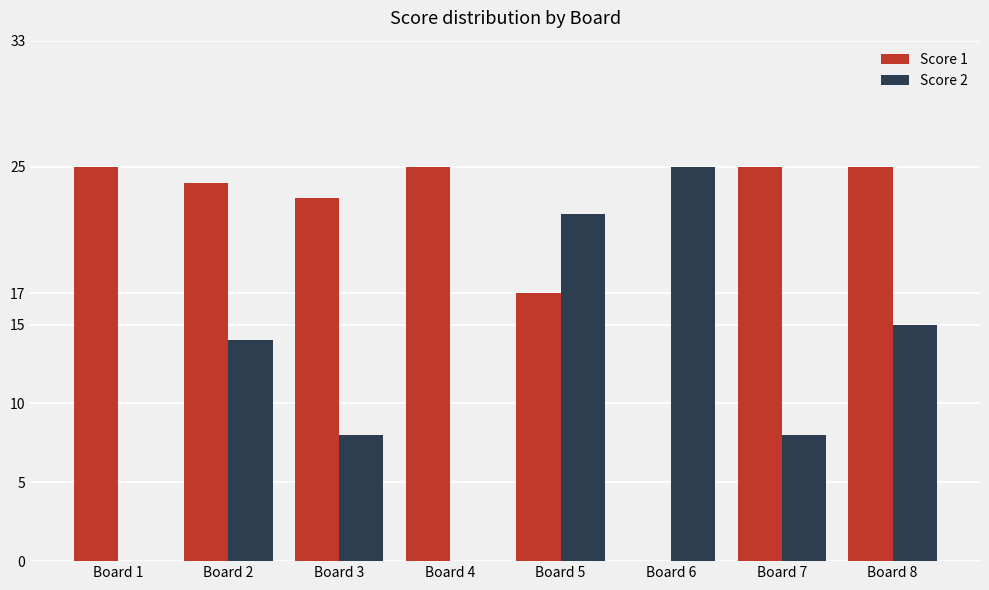

Between Board 3 and Board 4, which series saw the biggest shift?

Score 2